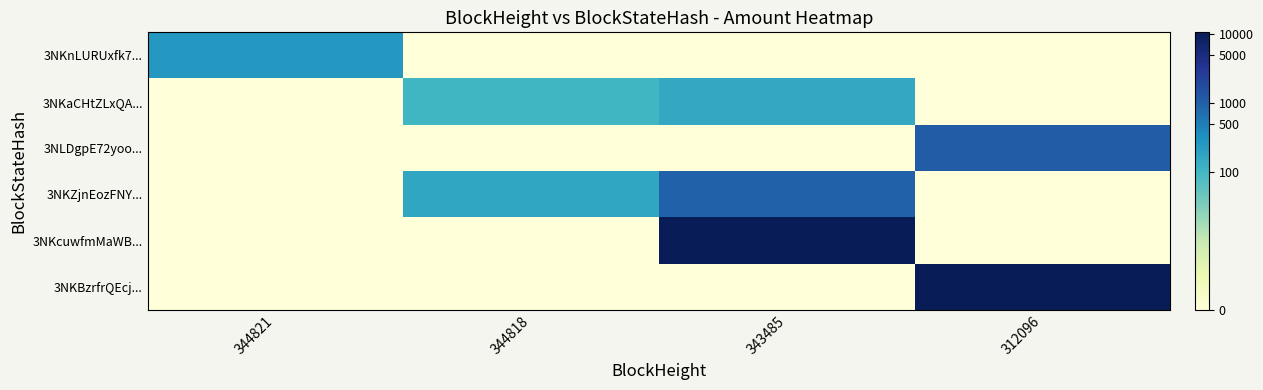

Which series has the largest range (max minus min)?

3NKBzrfrQEcj...